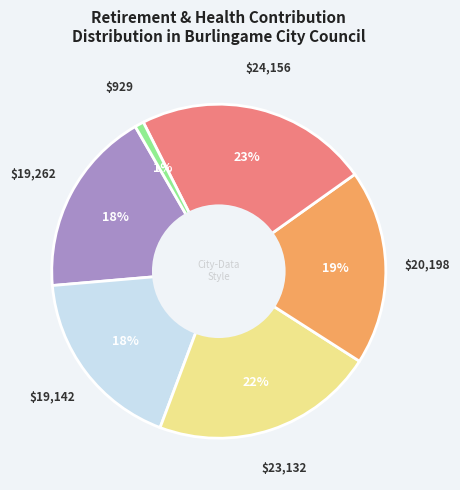

Is there a majority slice in this chart?

No